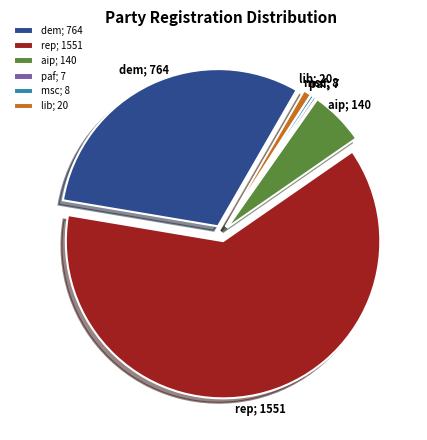

Which has a higher value, paf; 7 or aip; 140?

aip; 140